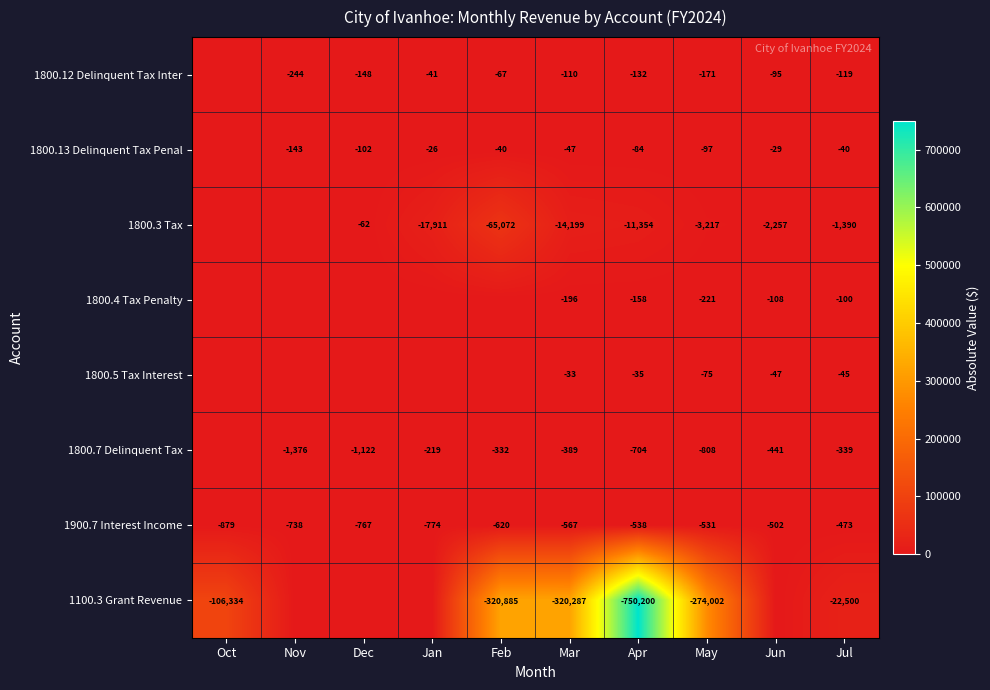

What is the total value across all series at Feb?

387014.7